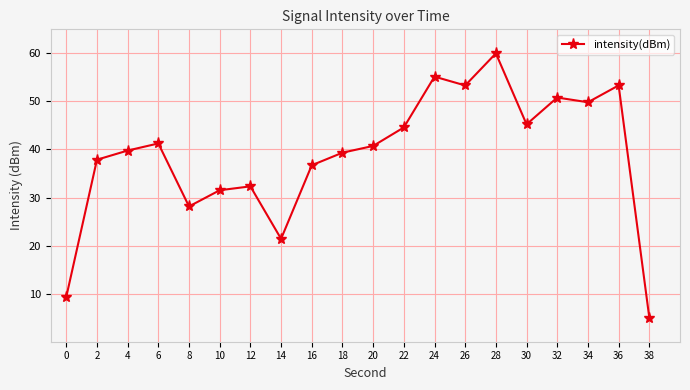

The chart shows a value of 5.0 at 38. True or false?

True